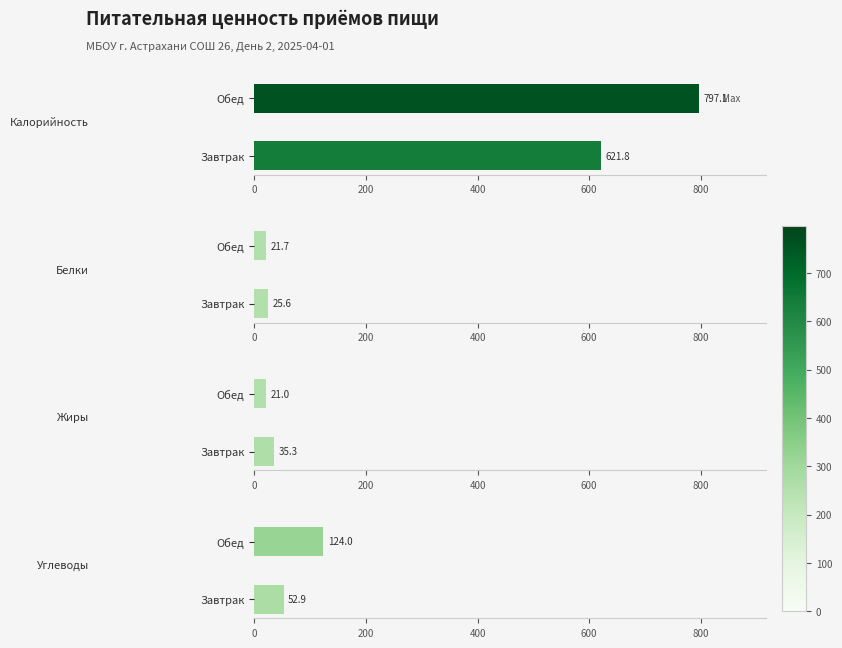

How many distinct data groups are displayed?

4